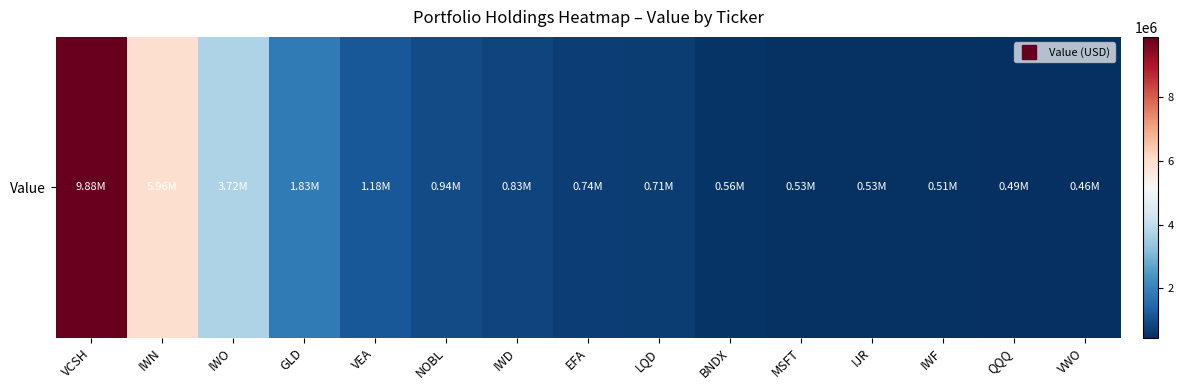

How many values are below 742034?

7